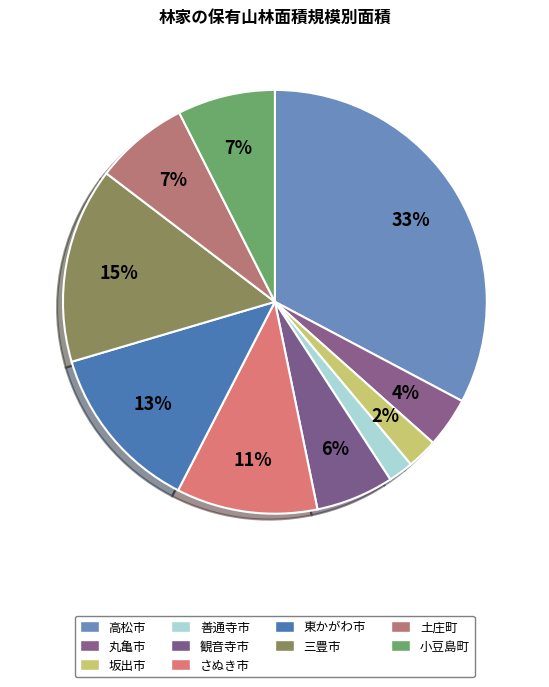

To the nearest percent, what percentage of the pie is 小豆島町?

7%